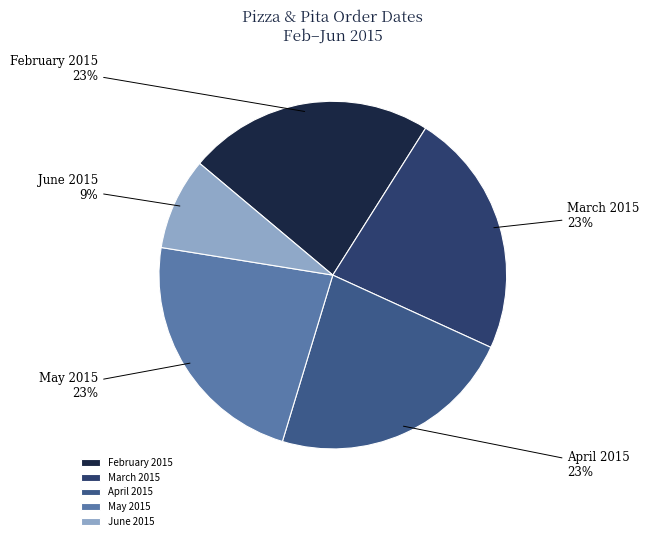

To the nearest percent, what is the difference between the largest and smallest slice percentages?

14%